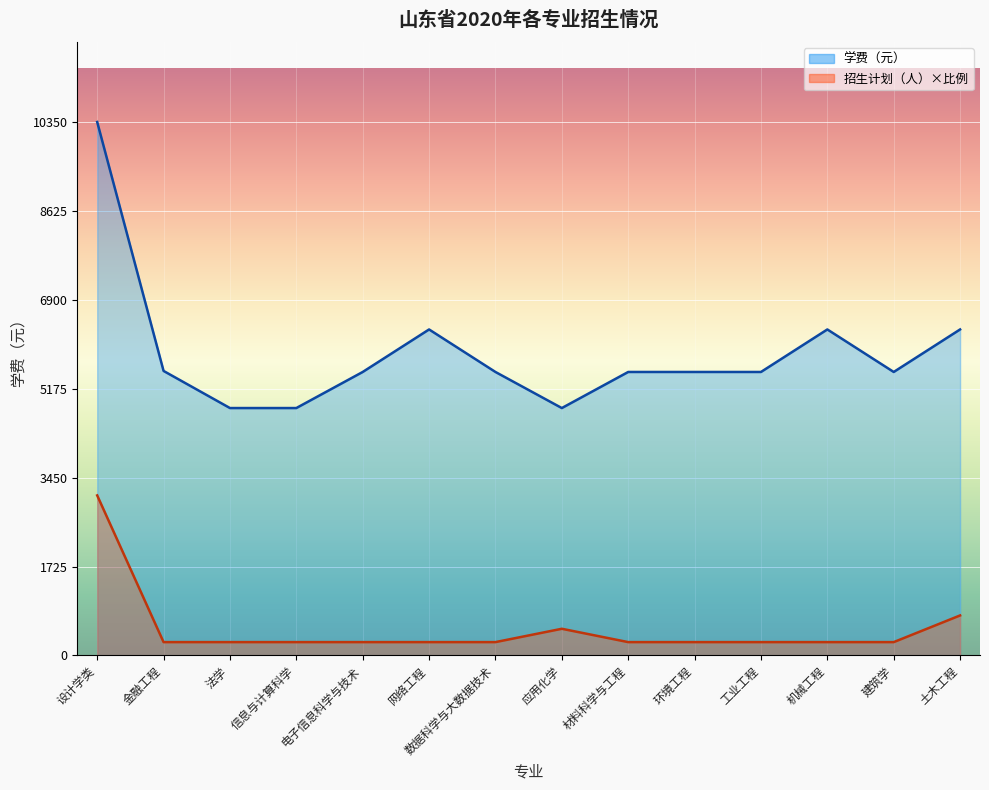

List the labels in order of 招生计划 value, smallest first.

金融工程, 法学, 信息与计算科学, 电子信息科学与技术, 网络工程, 数据科学与大数据技术, 材料科学与工程, 环境工程, 工业工程, 机械工程, 建筑学, 应用化学, 土木工程, 设计学类